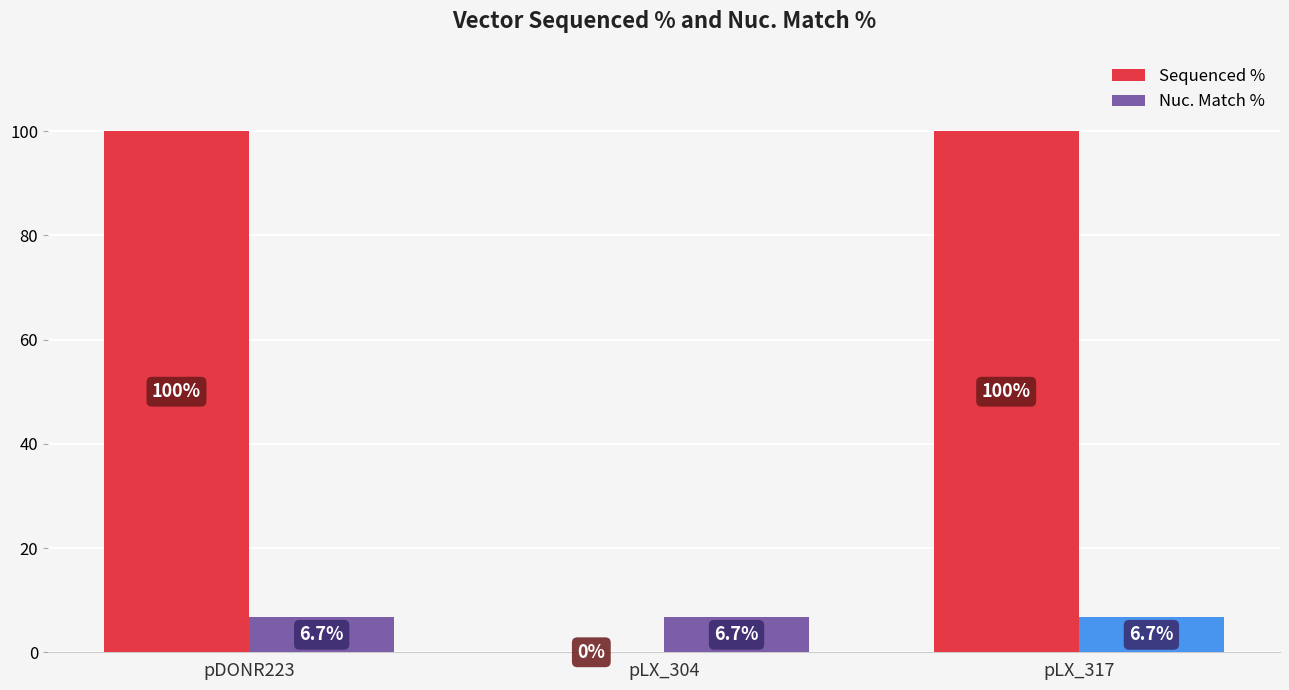

The Nuc. Match % series shows 6.7 at pDONR223. True or false?

True